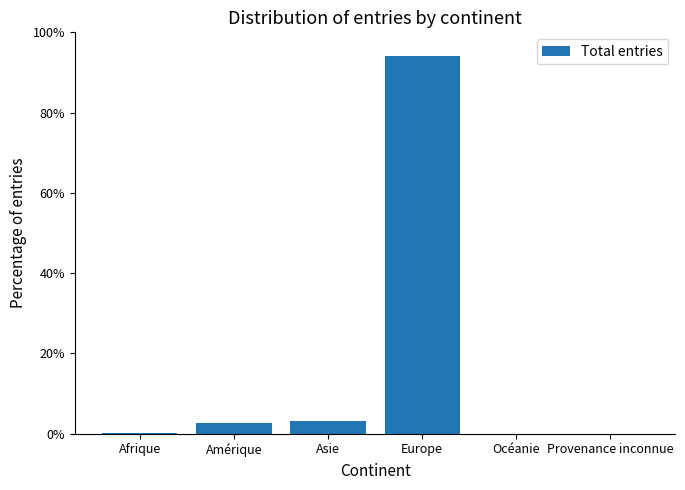

The chart shows a value of 63.0 at Europe. True or false?

False